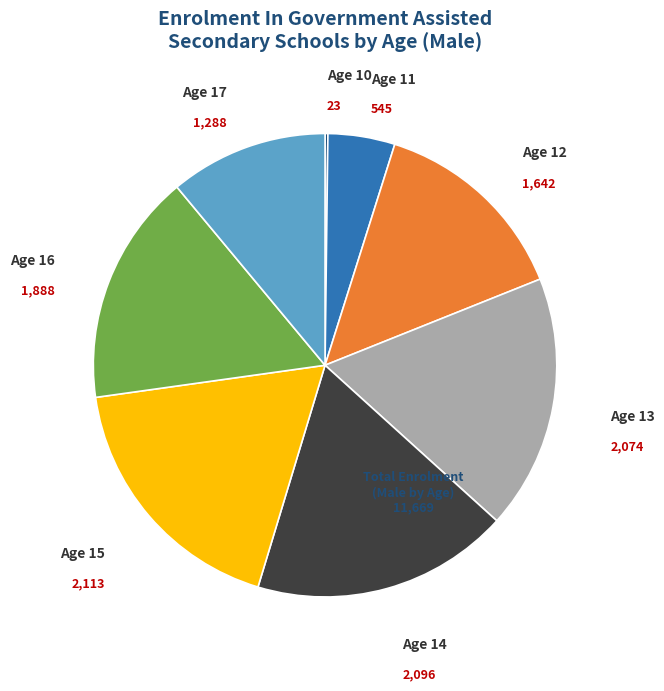

Is there any slice that represents more than half of the pie?

No